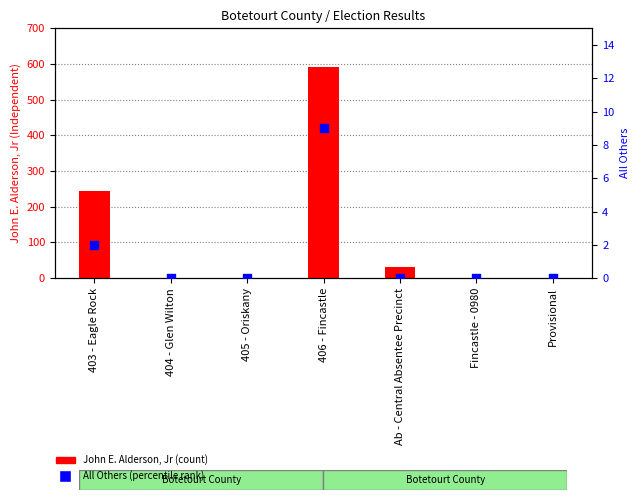

At how many categories does at least one series exceed 298?

1